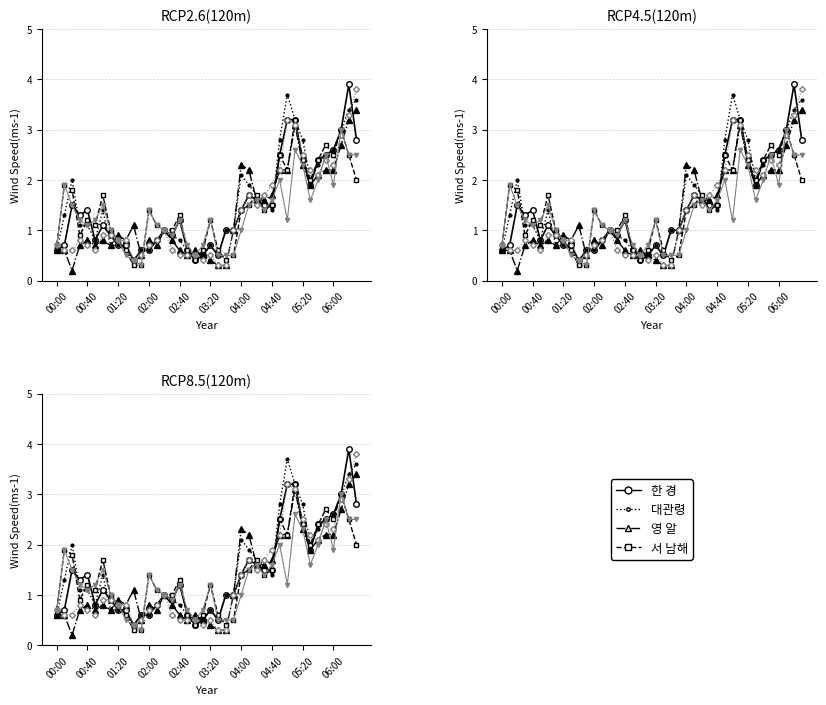

Is it true that Series5 equals 0.4 at 03:20?

False